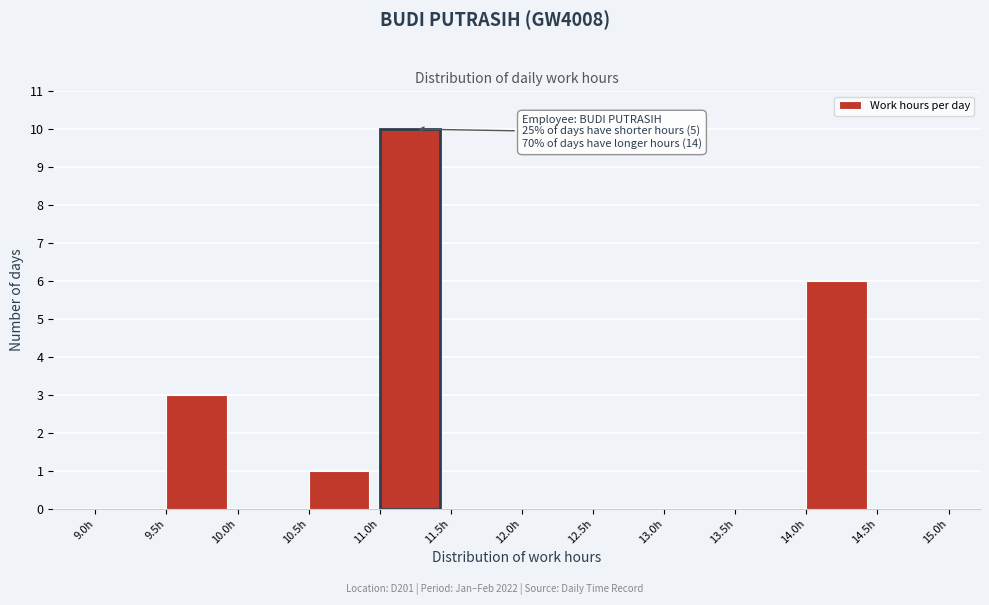

Which range on the x-axis has the tallest bar?

11.0 to 11.5